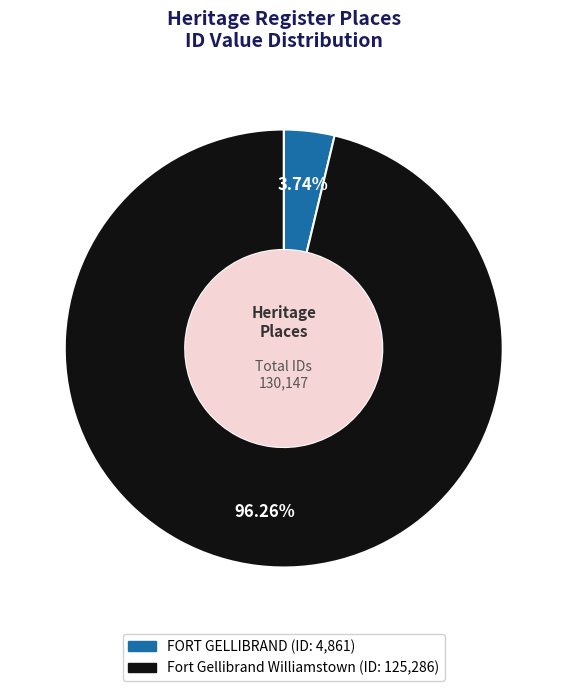

To the nearest percent, what is the difference between the FORT GELLIBRAND and Fort Gellibrand Williamstown slice percentages?

93%